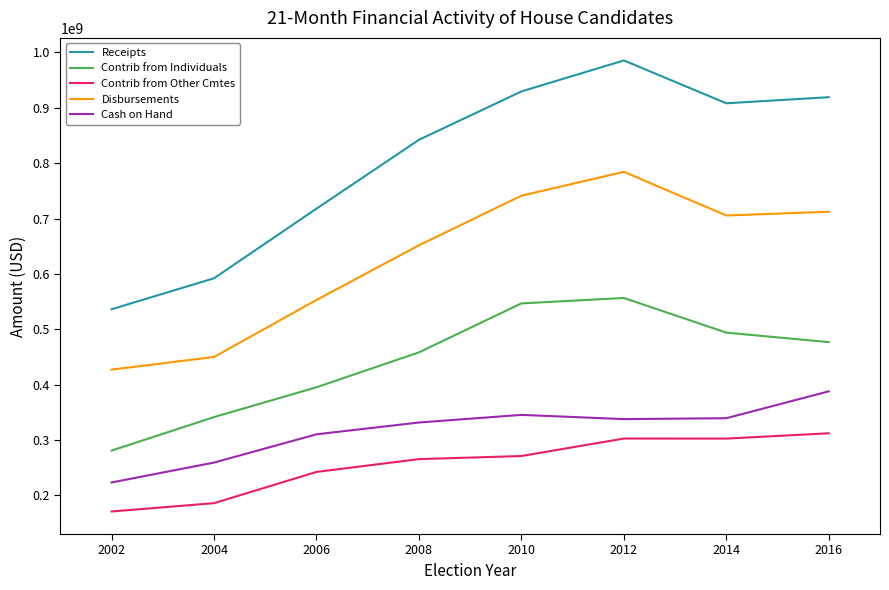

At which label is Receipts closest to 760943434?

2006